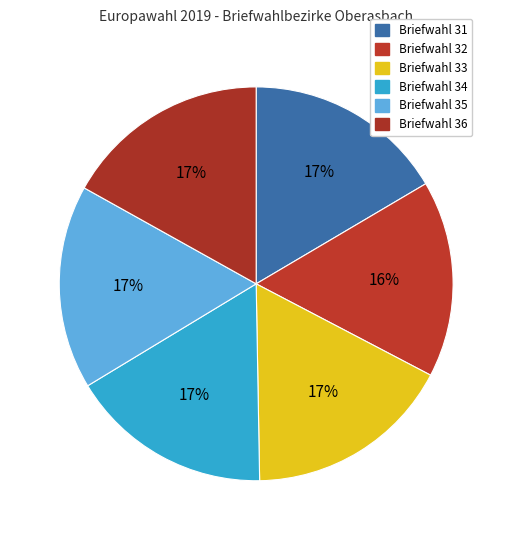

How many slices are in this pie chart?

6